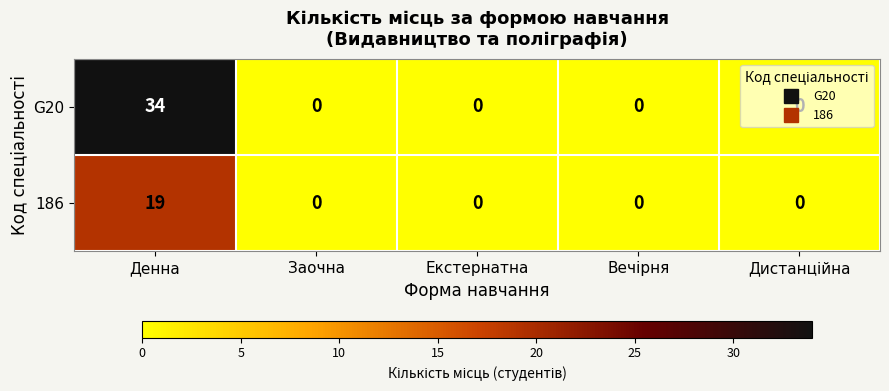

What is the approximate value of G20 at Денна, to the nearest 10?

30